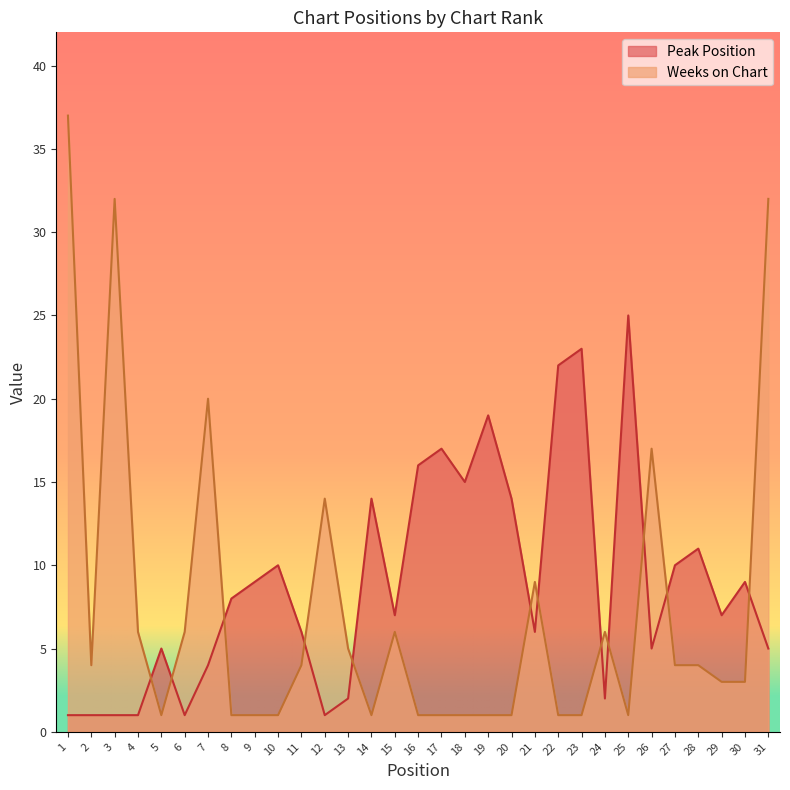

How many intersections are there between Peak Position and Weeks on Chart?

12